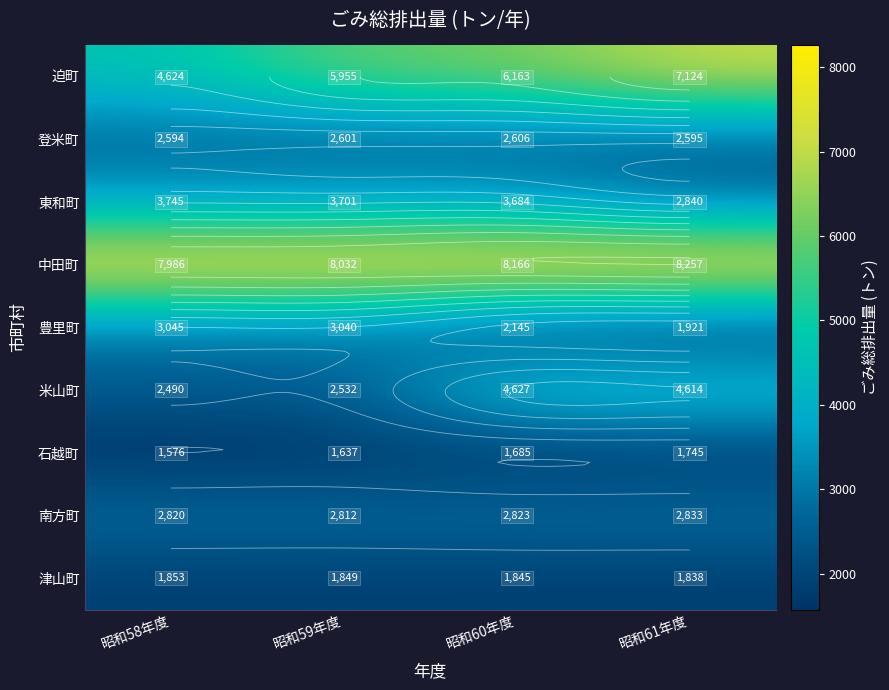

What is the average value of the 津山町 series?

1846